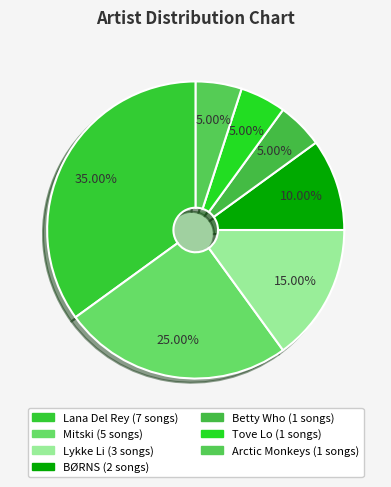

True or false: Tove Lo accounts for 5% of the total.

True